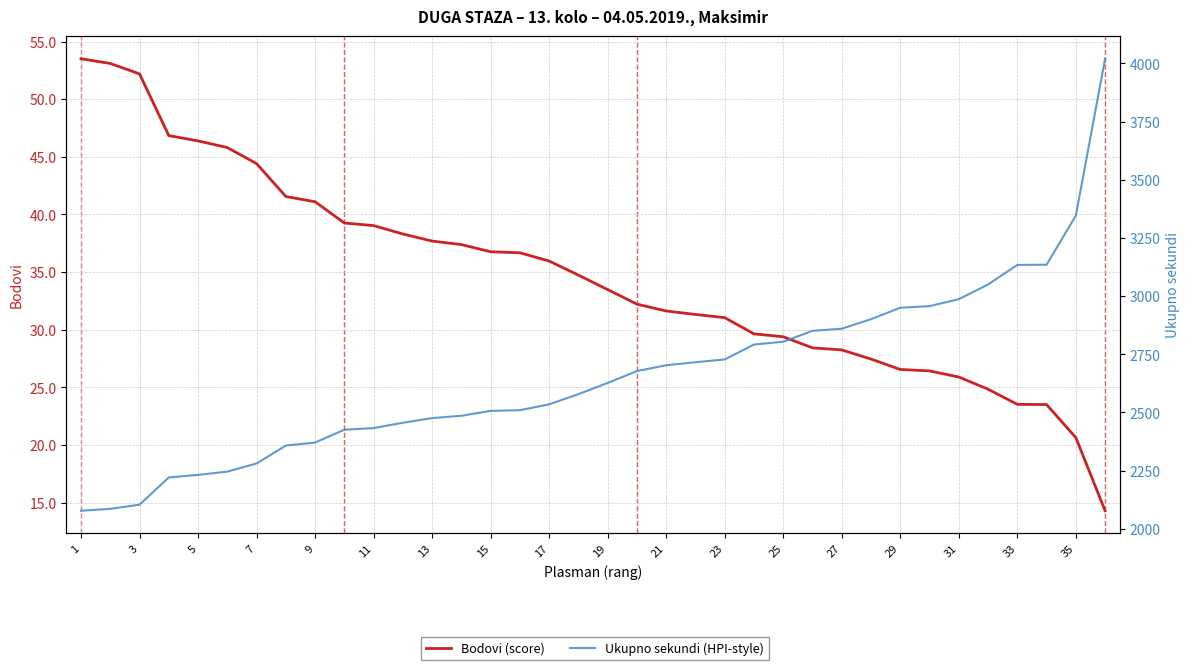

Is the value of Bodovi (score) at 31 greater than the value of Ukupno sekundi (HPI-style) at 31?

No